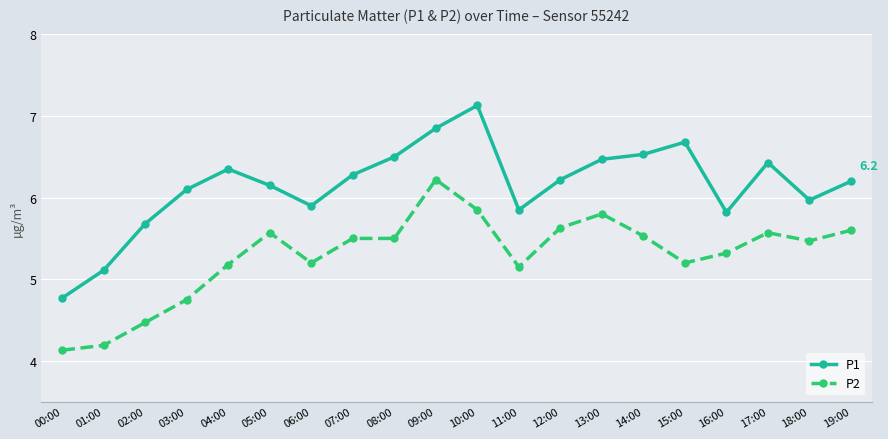

True or false: P2 has more than 0 interior local peaks.

True